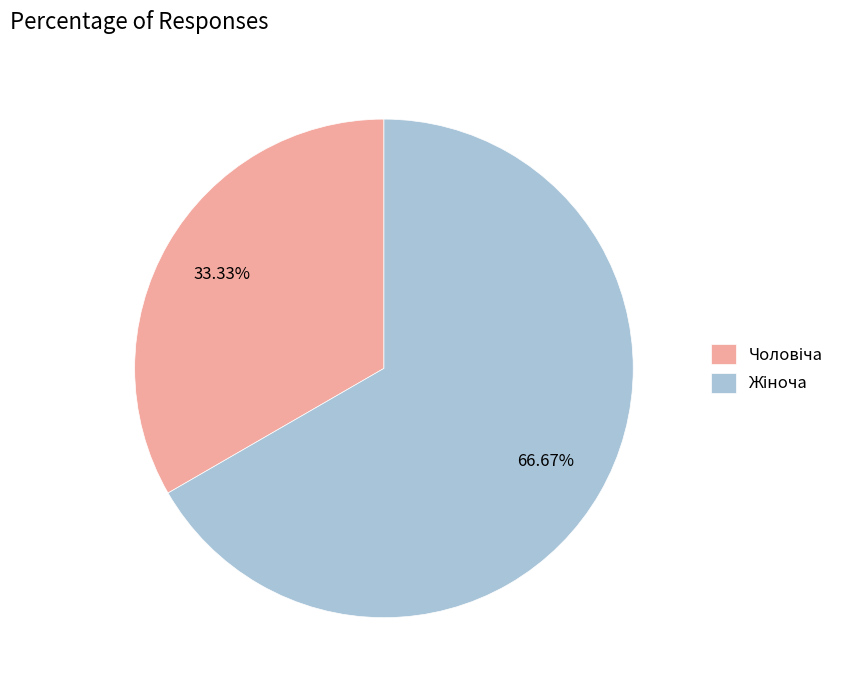

What is the smallest slice in the pie chart?

Чоловіча